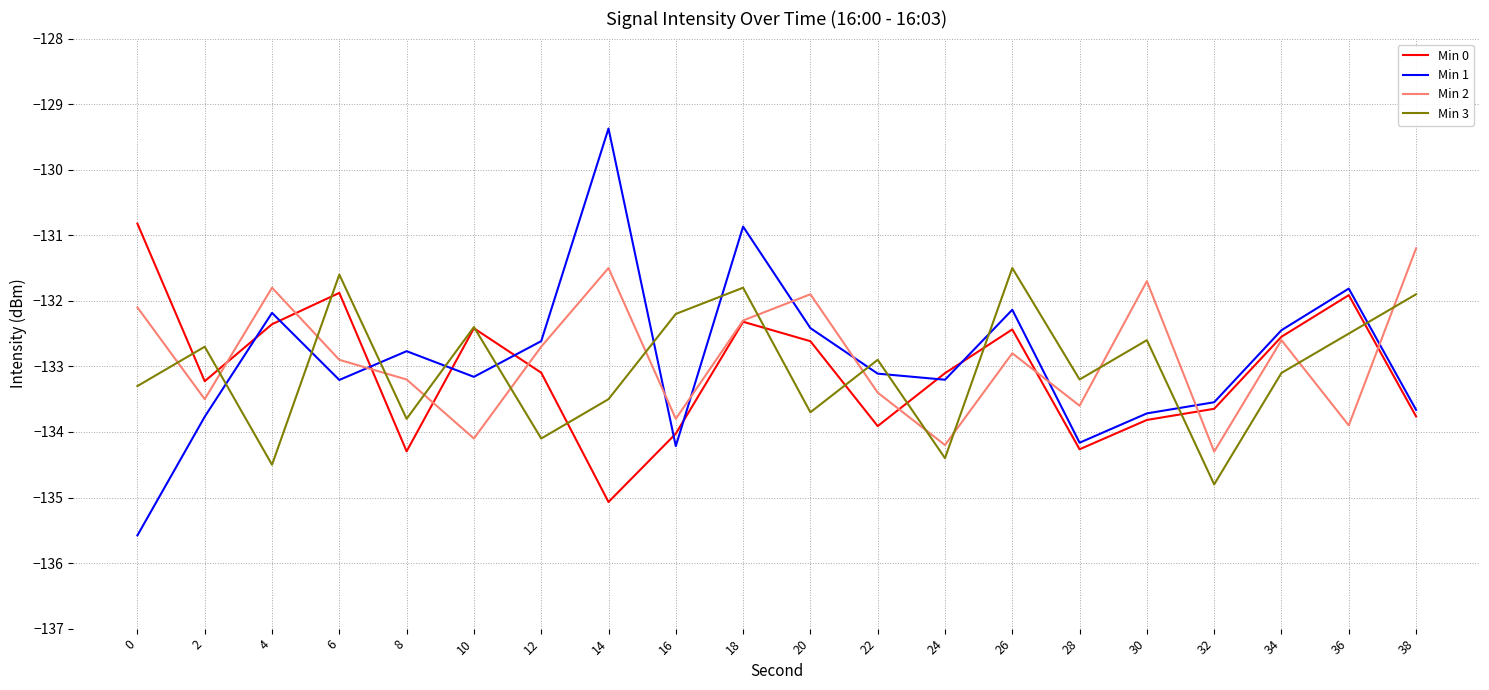

After their last crossing, which series has the higher values: Min 0 or Min 3?

Min 3